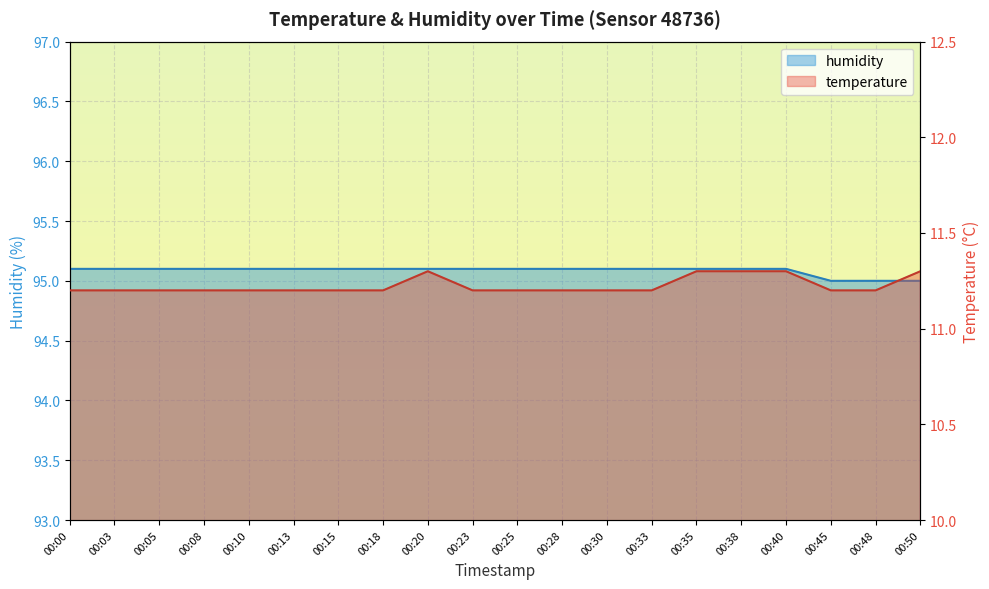

Count the number of data series in this chart.

2